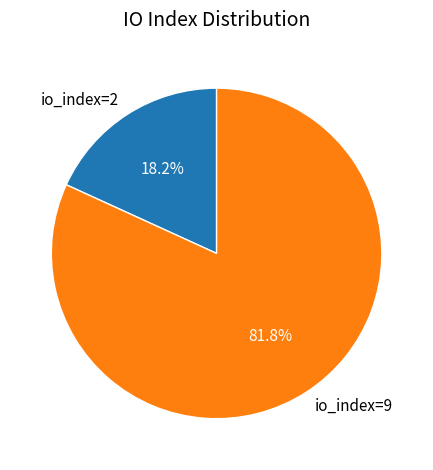

Rank the categories by value from highest to lowest.

io_index=9, io_index=2